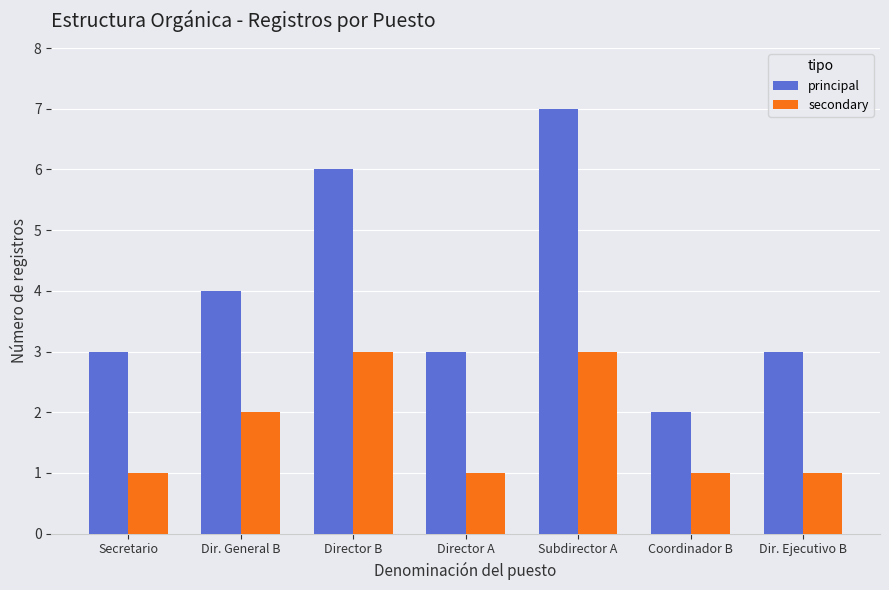

What is the sum of all secondary values?

12